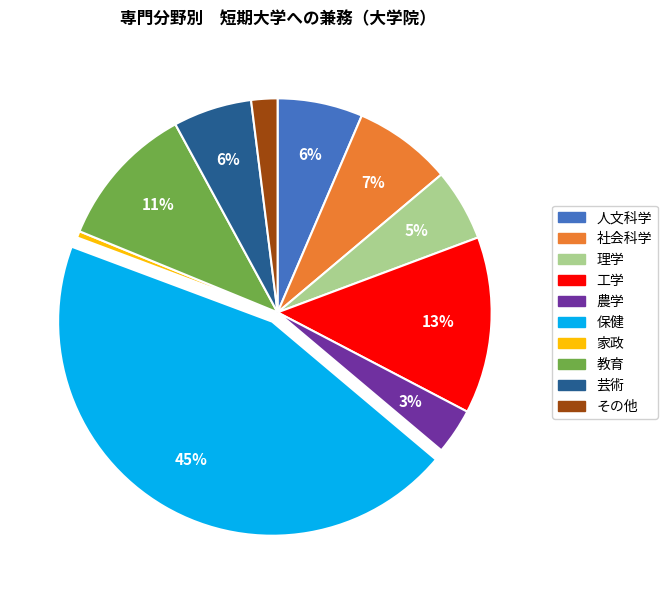

Which category has the biggest portion of the pie?

保健